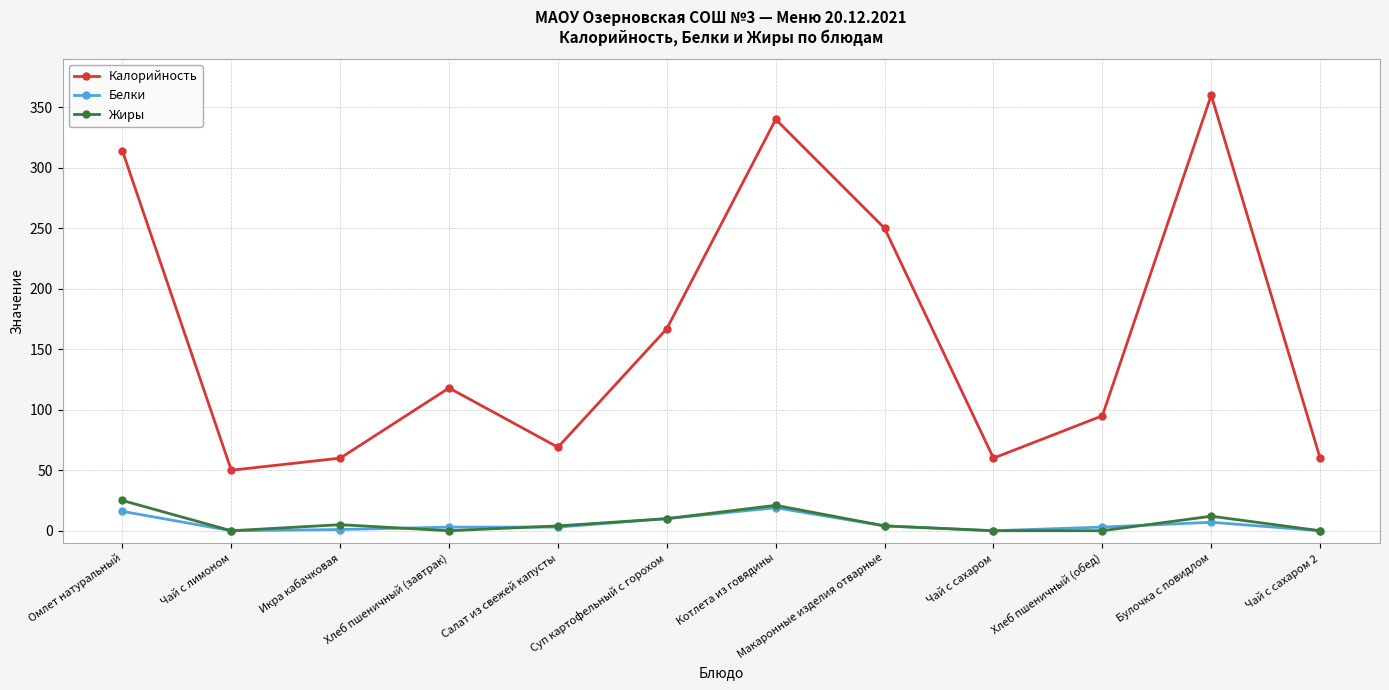

Which series has the largest total across all categories?

Калорийность